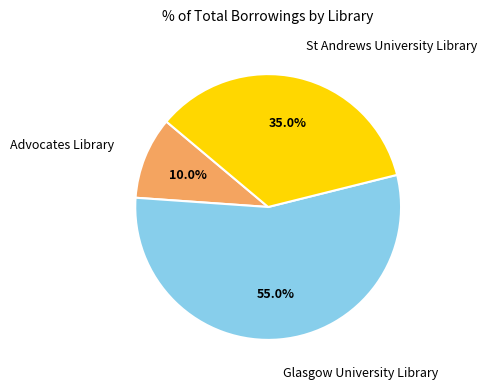

Is there a majority slice in this chart?

Yes